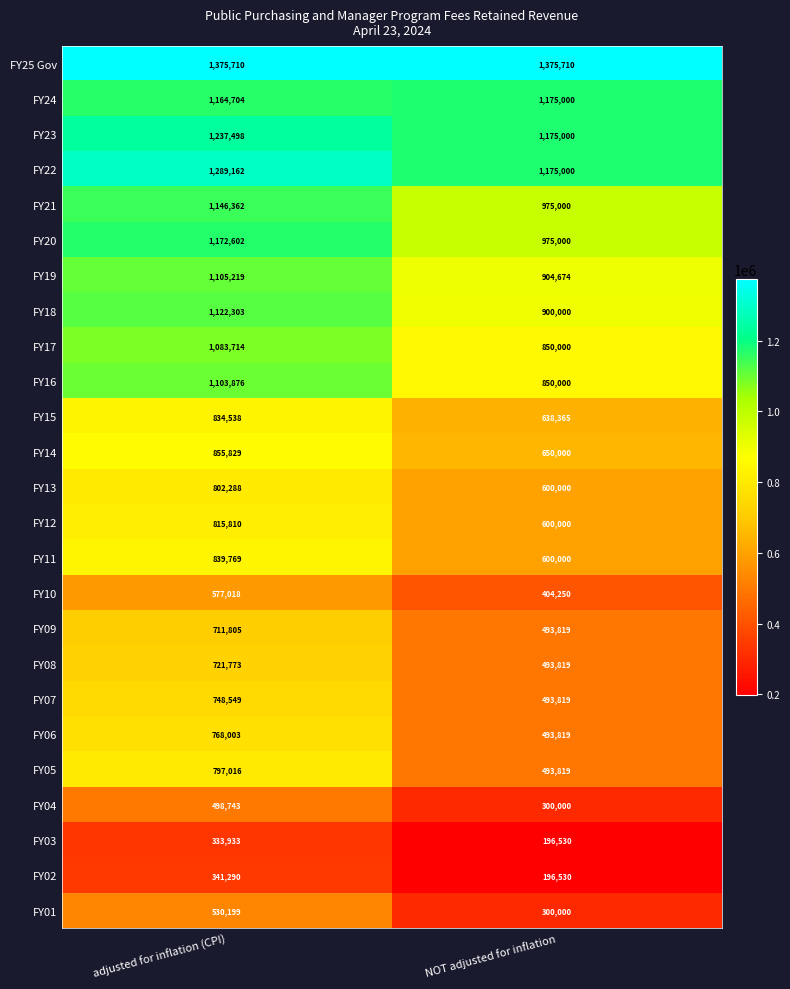

Which series changed the most between adjusted for inflation (CPI) and NOT adjusted for inflation?

FY05